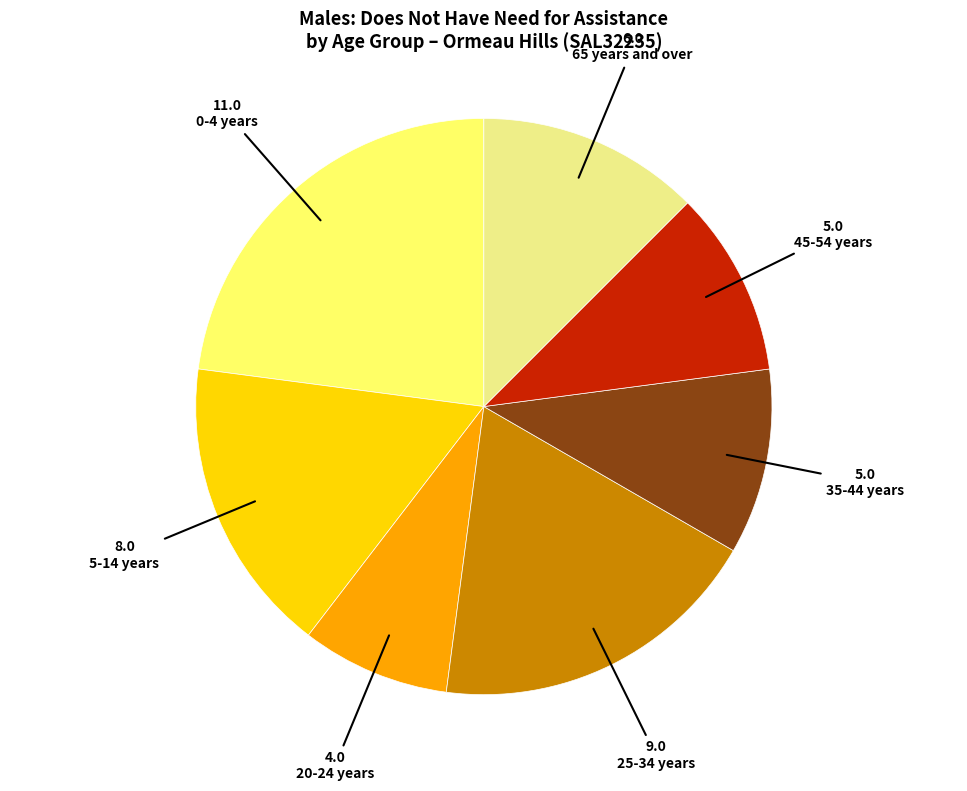

Is there a majority slice in this chart?

No